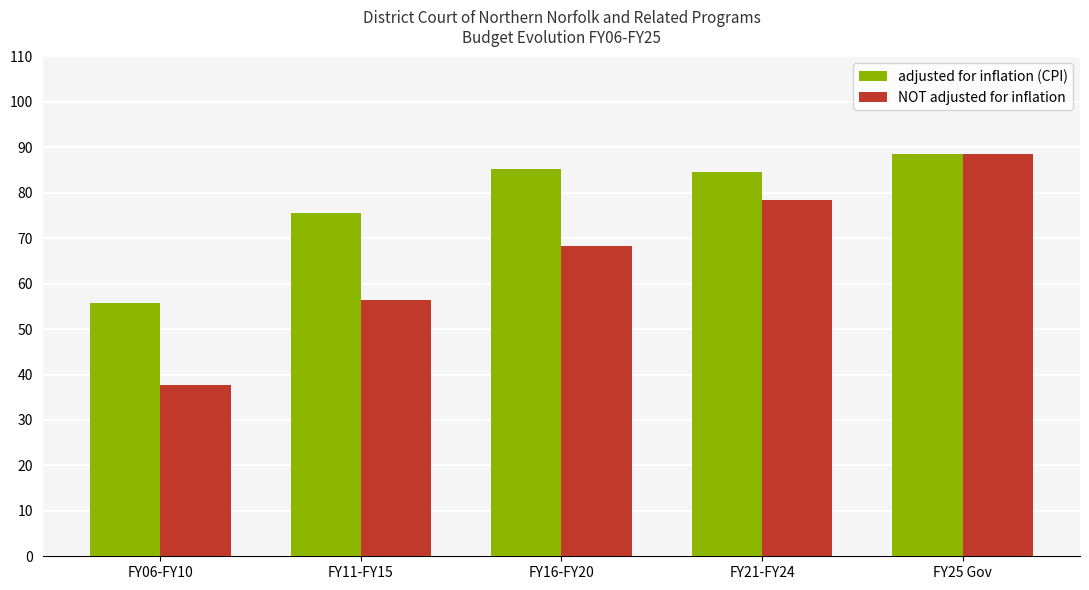

What is the difference between the adjusted for inflation (CPI) values at FY11-FY15 and FY25 Gov?

13076918.8